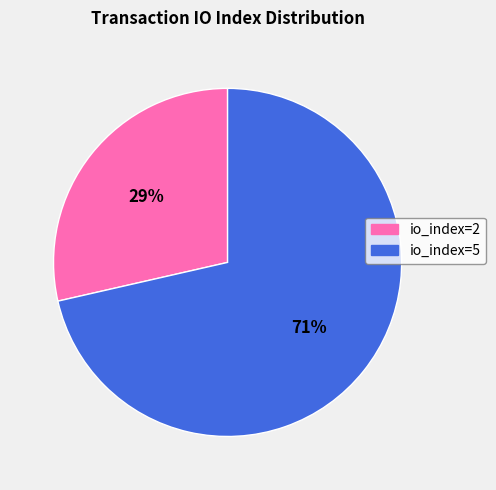

Which category has the biggest portion of the pie?

io_index=5